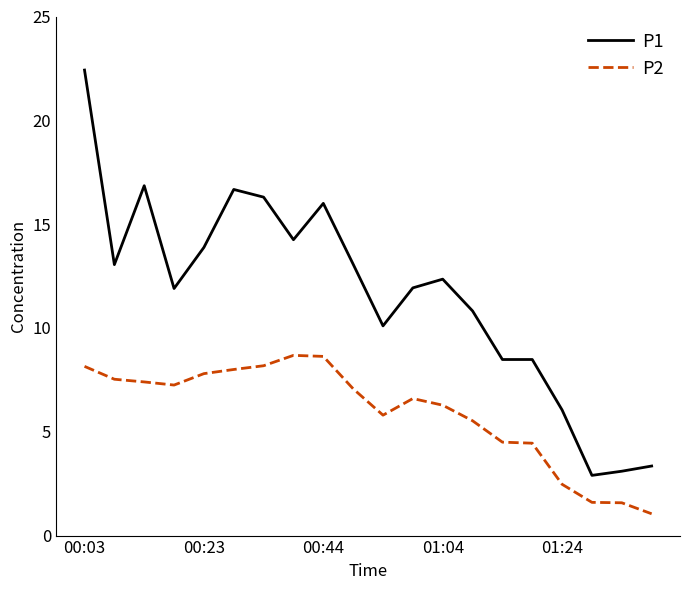

What is the minimum value shown in the chart?

1.1